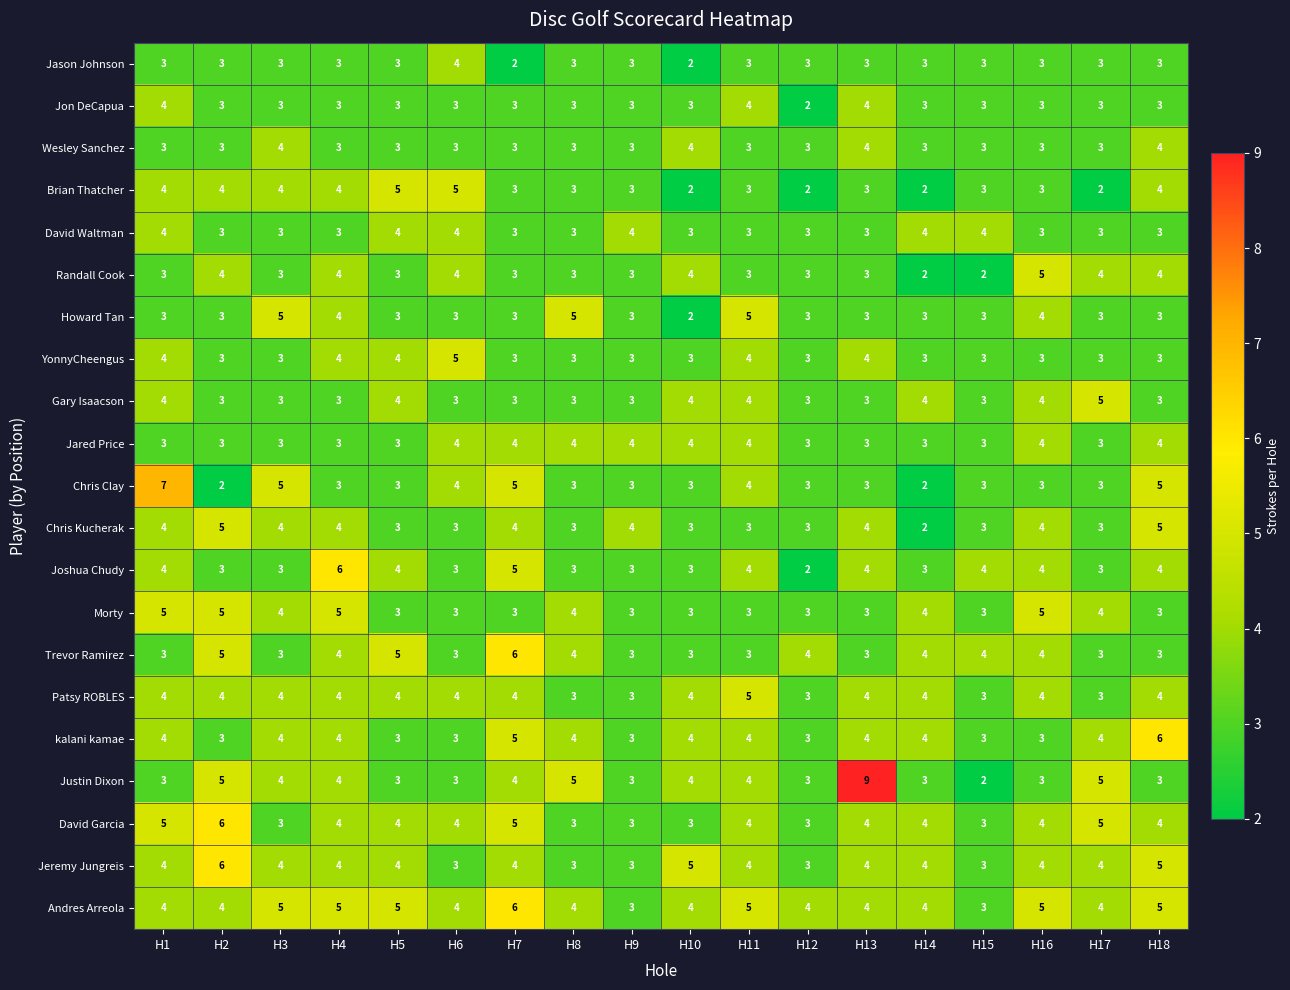

What is the total value across all series at H18?

81